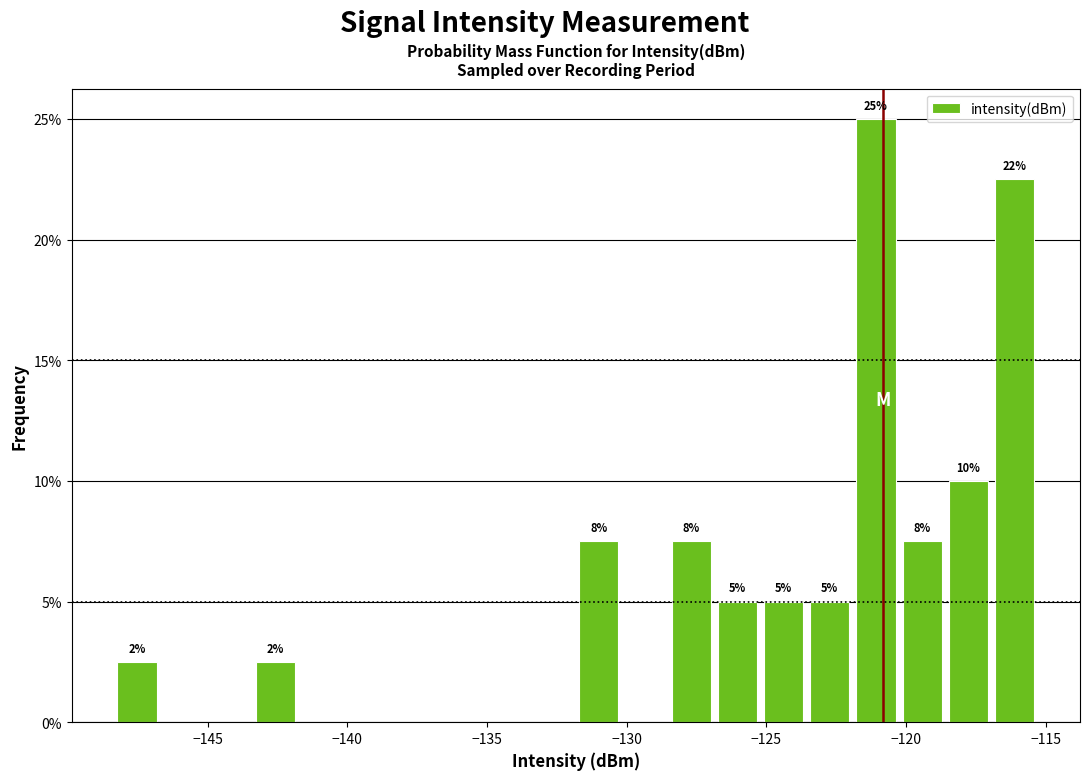

Read against the x-axis, roughly where is the centre of the tallest bar?

-121.0